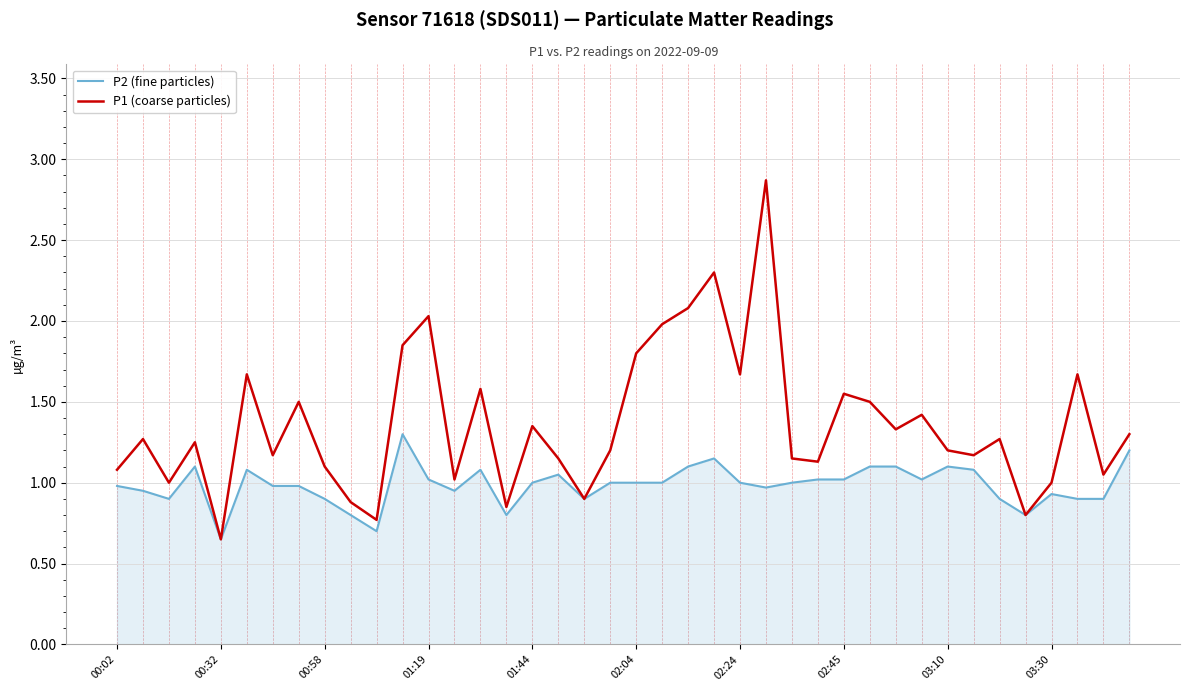

Rank the series by their maximum value, from lowest to highest.

P2 (fine particles), P1 (coarse particles)